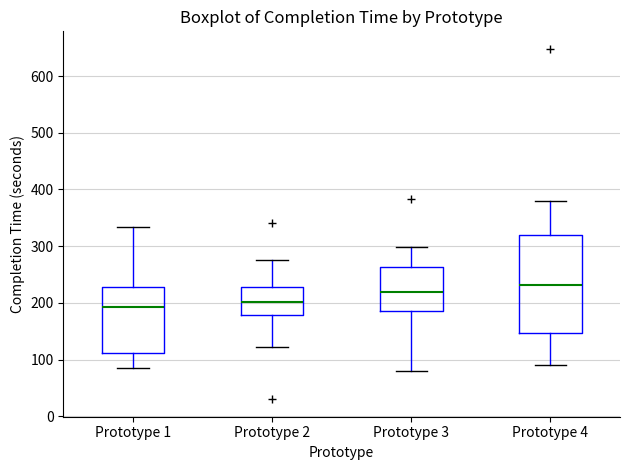

Which box has the highest median line?

Prototype 4